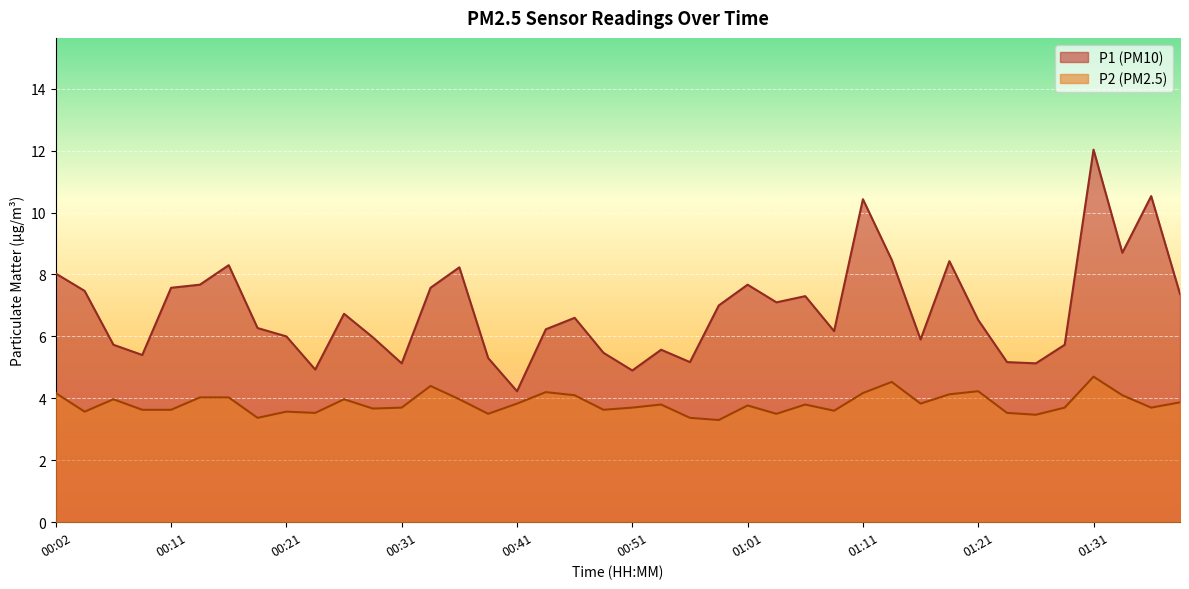

True or false: P2 has a value of 3.4 at 00:19.

True